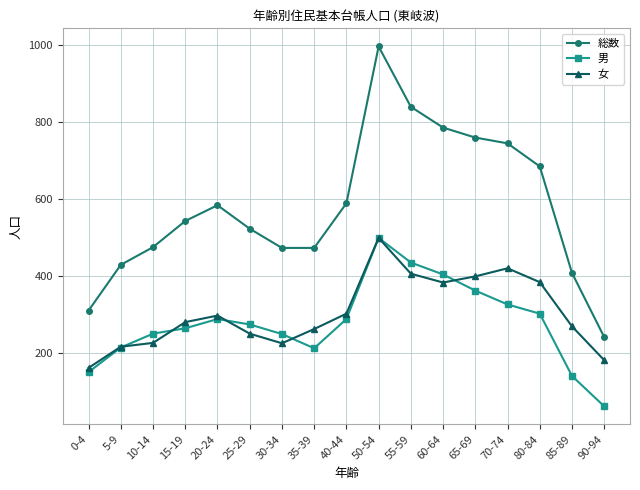

Which series has the largest range (max minus min)?

総数